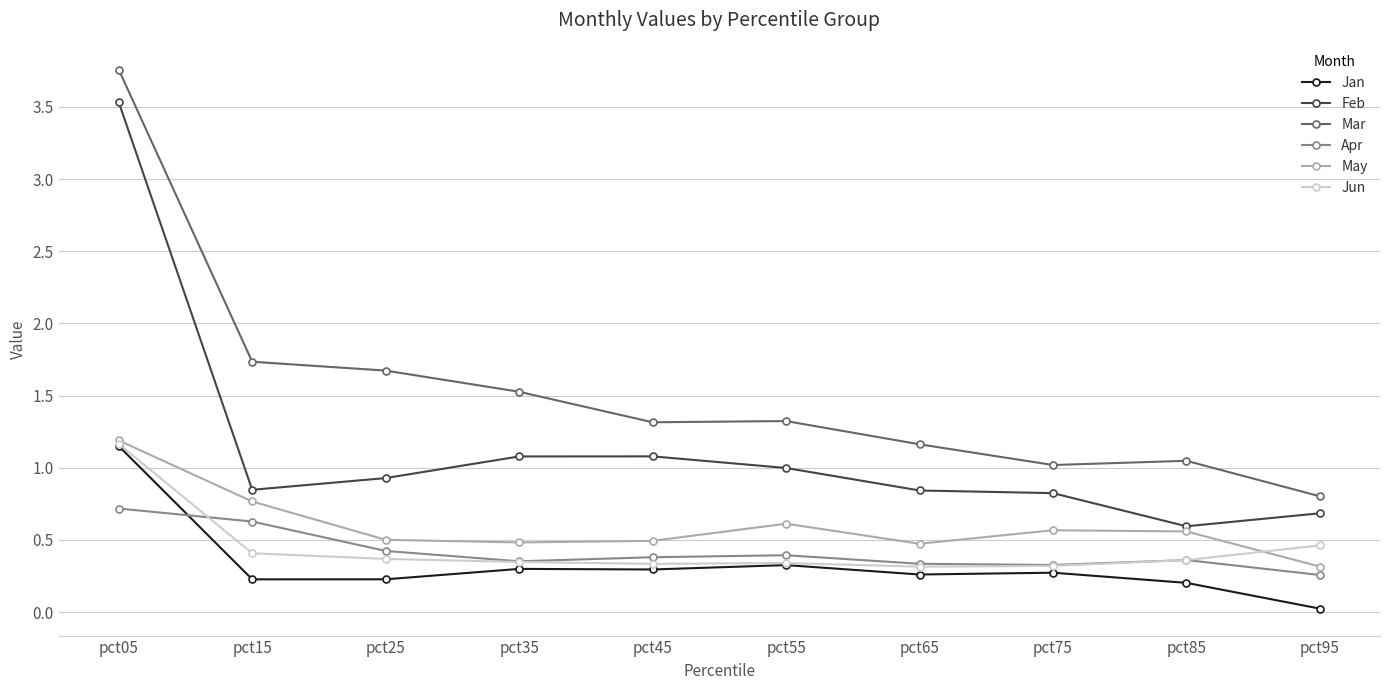

At how many categories does at least one series exceed 1?

9